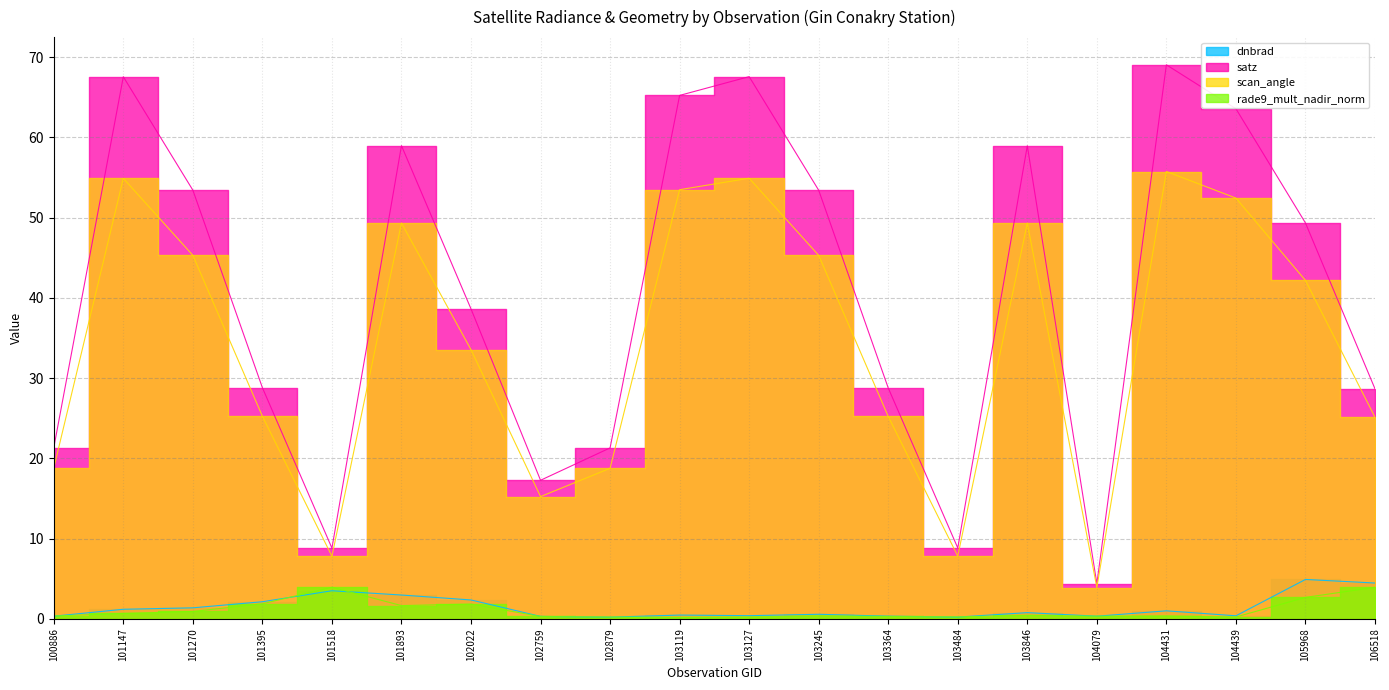

Which series has the widest spread of values?

satz